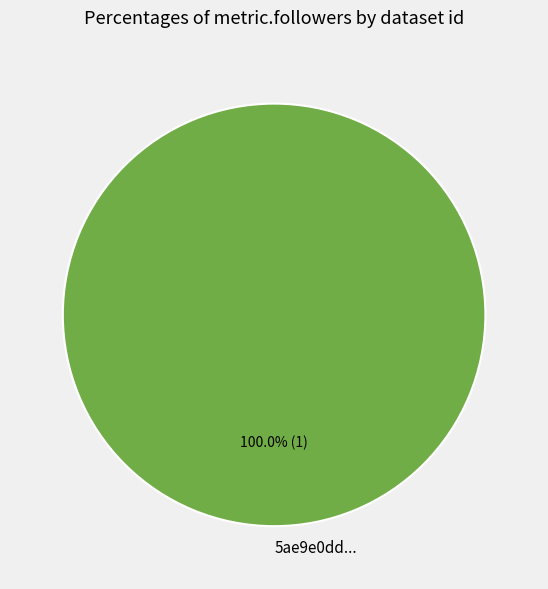

Rank the categories by value from lowest to highest.

5ae9e0dd...